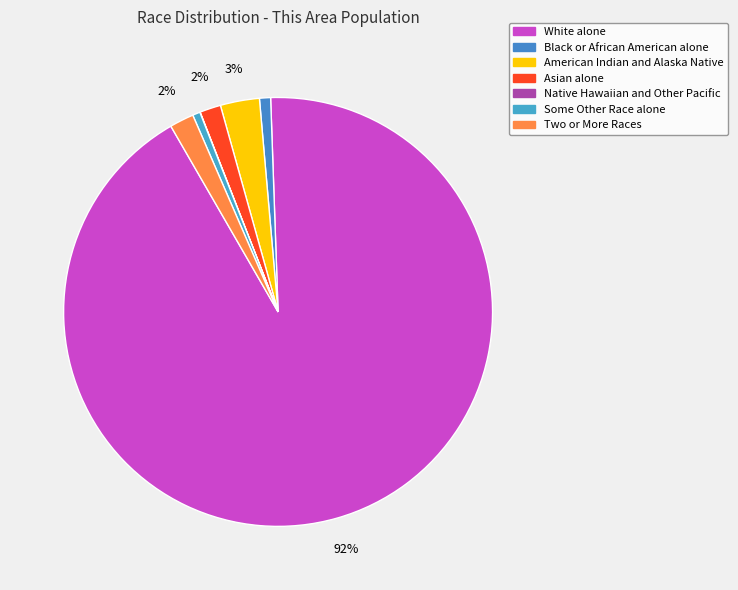

The White alone slice represents 99% of the pie. True or false?

False